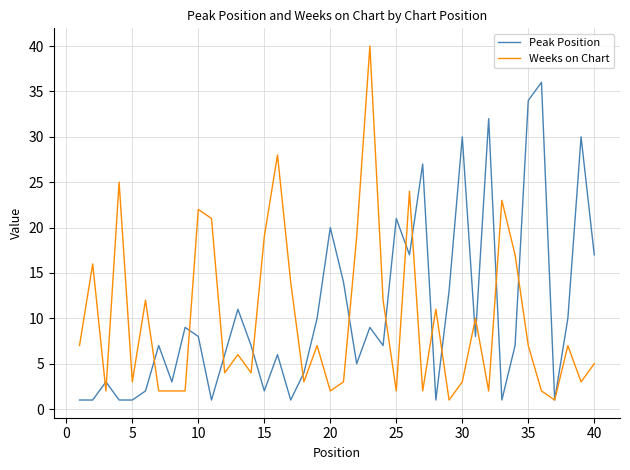

True or false: Weeks on Chart has more than 1 points higher than both neighbors.

True